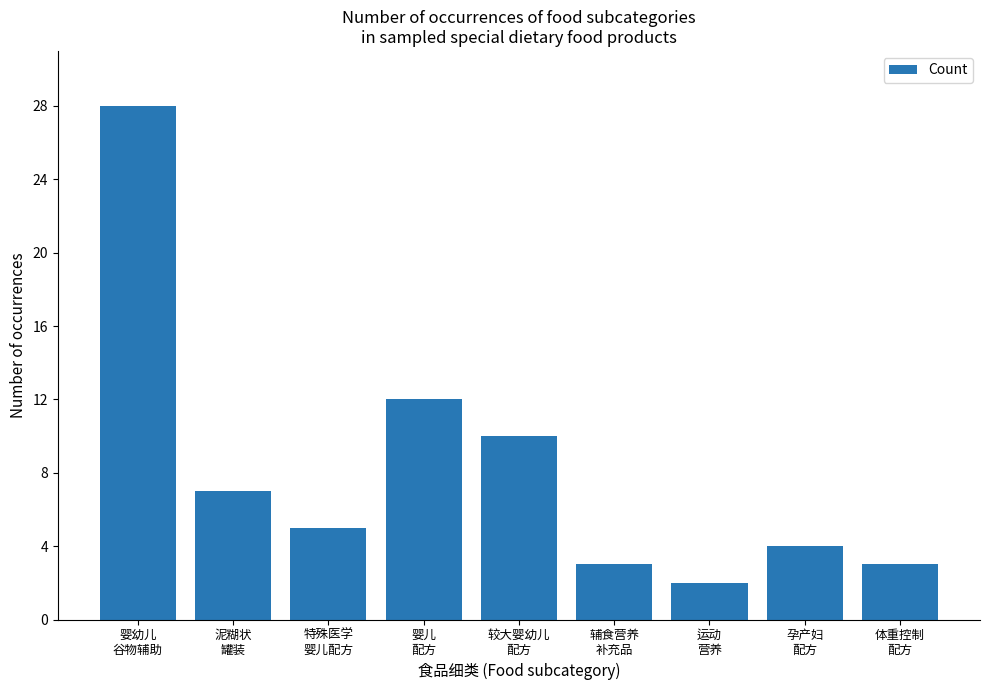

Reading left to right, extract all data points from this chart.

28	7	5	12	10	3	2	4	3